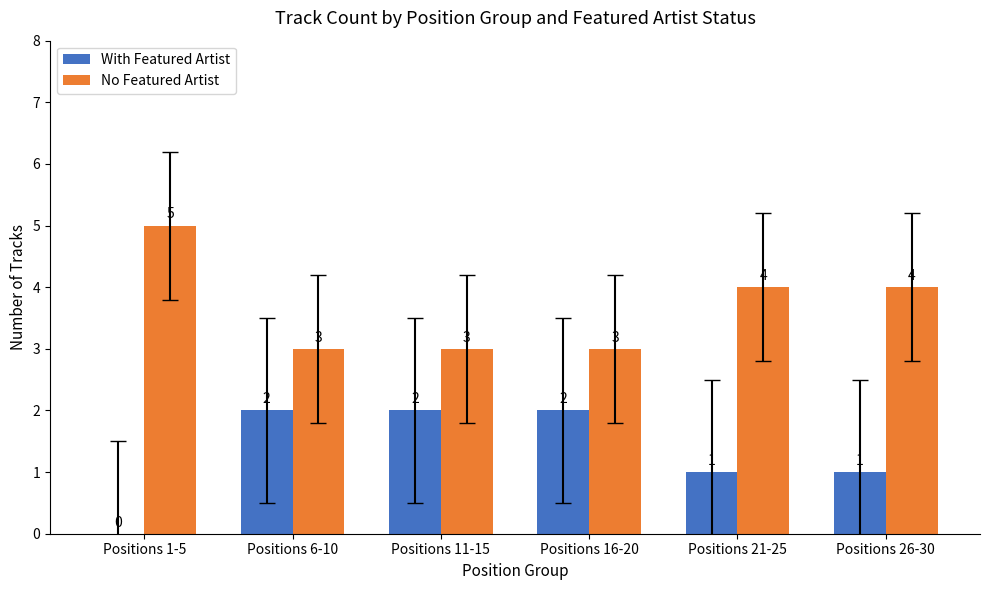

What is the approximate value of No Featured Artist at Positions 1-5?

5